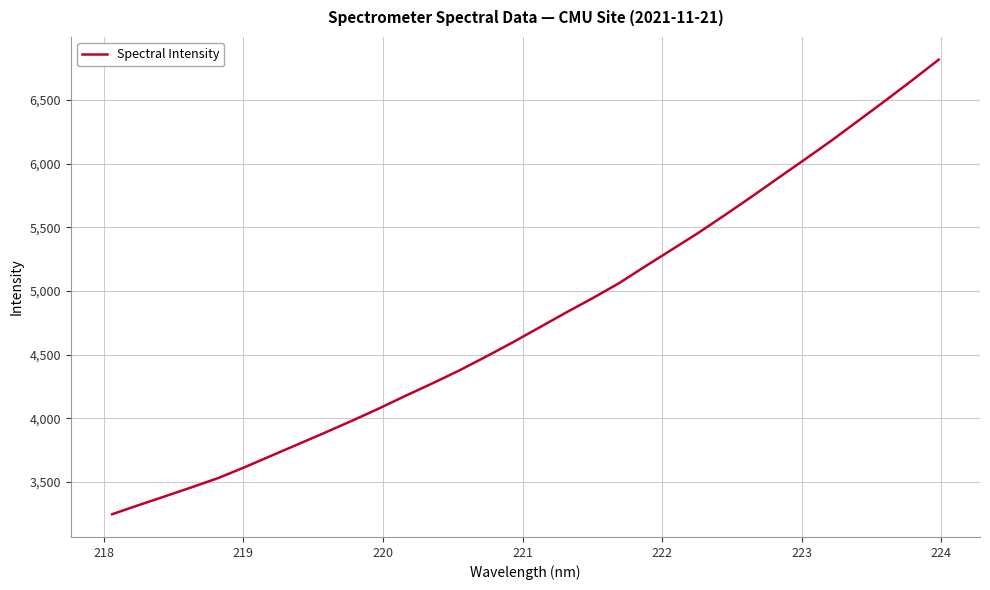

What is the average value?

4787.7